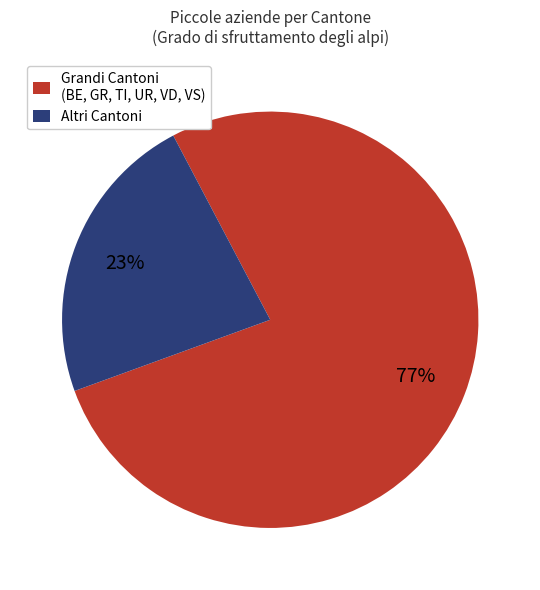

Do Altri Cantoni and Grandi Cantoni (BE, GR, TI, UR, VD, VS) together represent more than half of the pie?

Yes